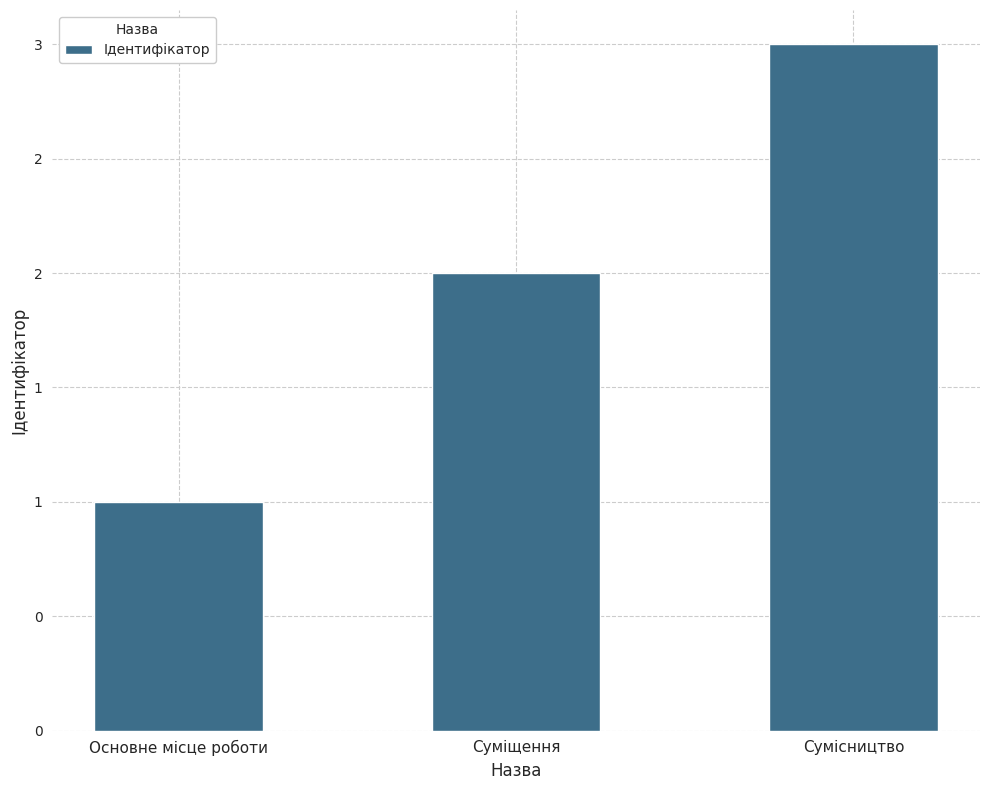

Rank the categories by value from highest to lowest.

Сумісництво, Суміщення, Основне місце роботи